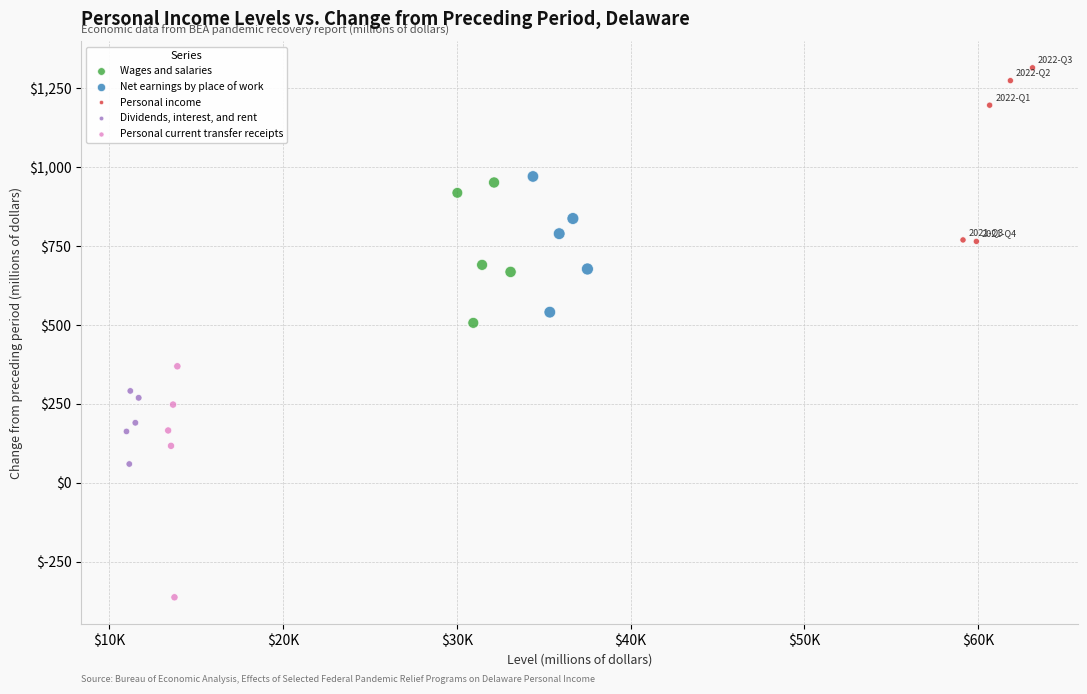

Which series reaches the maximum Y coordinate?

Personal income